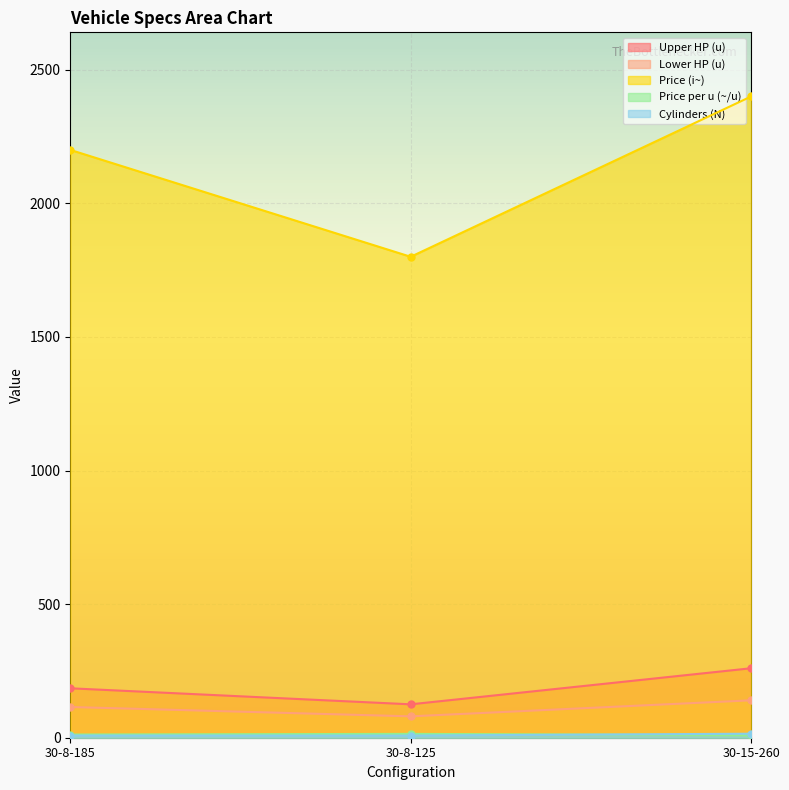

True or false: Cylinders (N) has a value of 8.0 at 30-8-125.

True